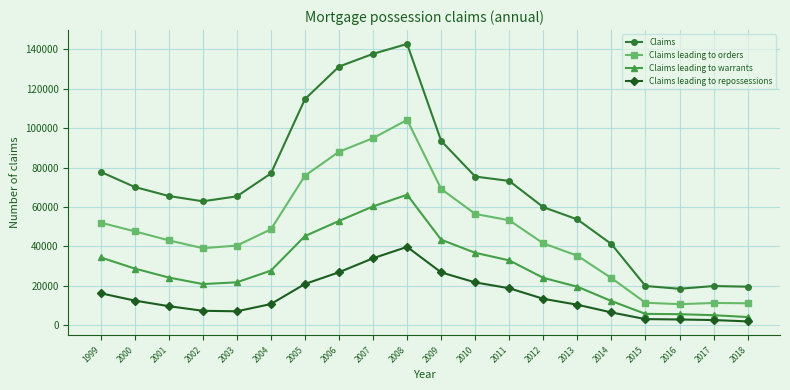

What is the difference between the maximum and minimum values in the Claims leading to repossessions series?

37829